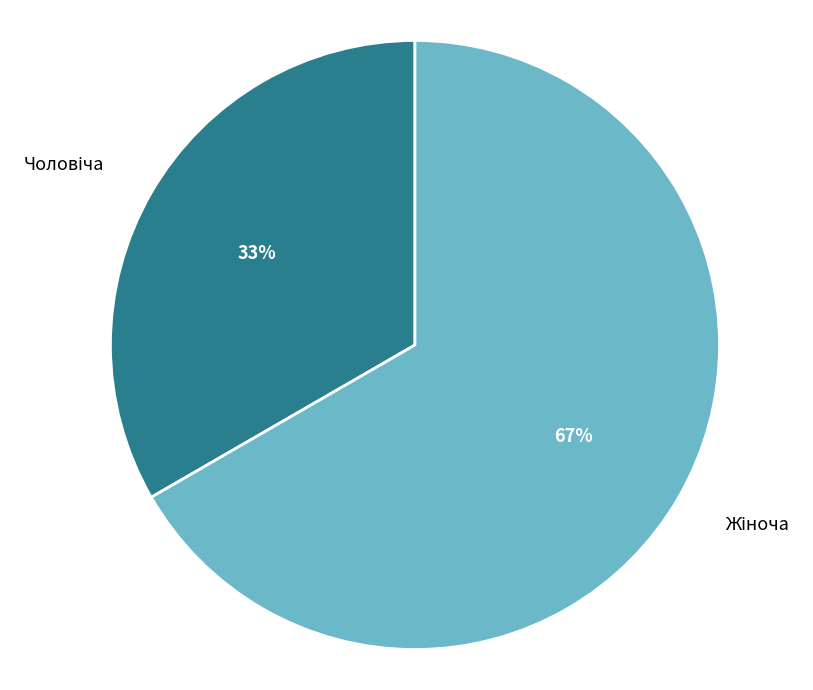

Does any single category account for the majority?

Yes